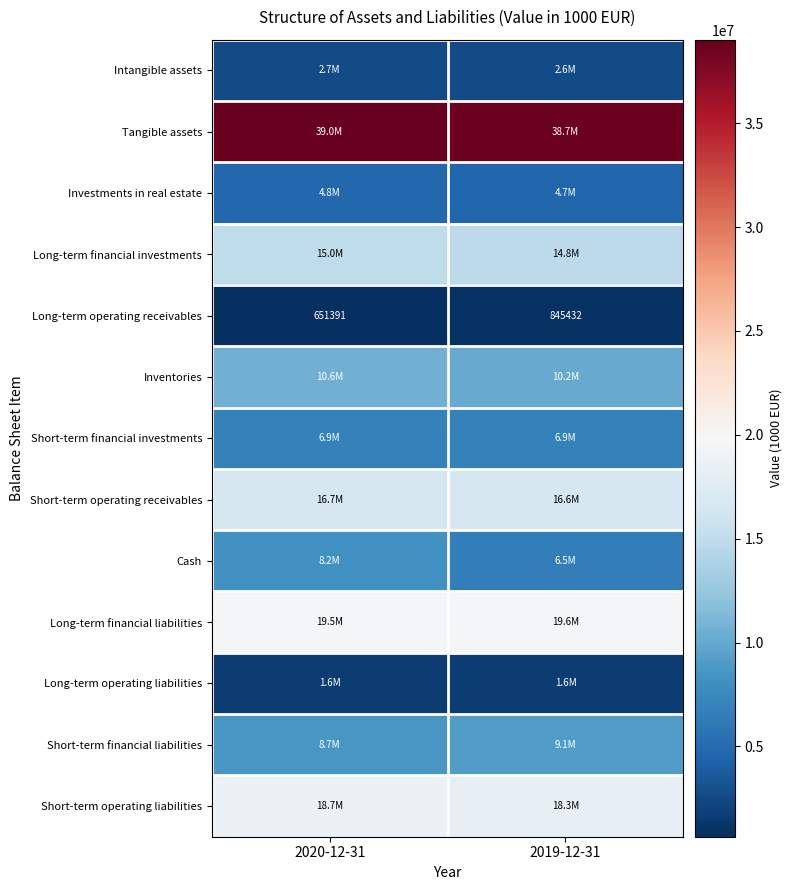

Which category has the lowest value in the Short-term financial liabilities series?

2020-12-31